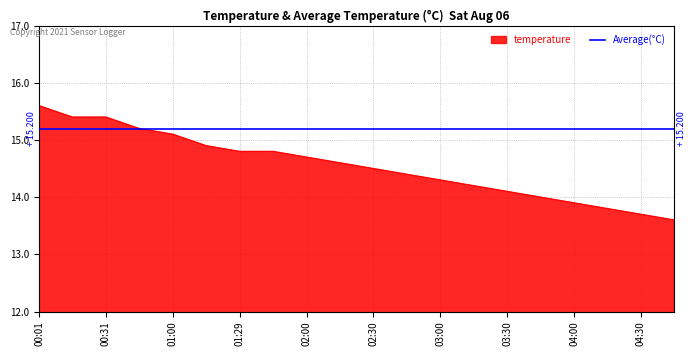

List the labels in order of value, smallest first.

04:45, 04:30, 04:15, 04:00, 03:45, 03:30, 03:15, 03:00, 02:45, 02:30, 02:15, 02:00, 01:29, 01:42, 01:15, 01:00, 00:46, 00:16, 00:31, 00:01